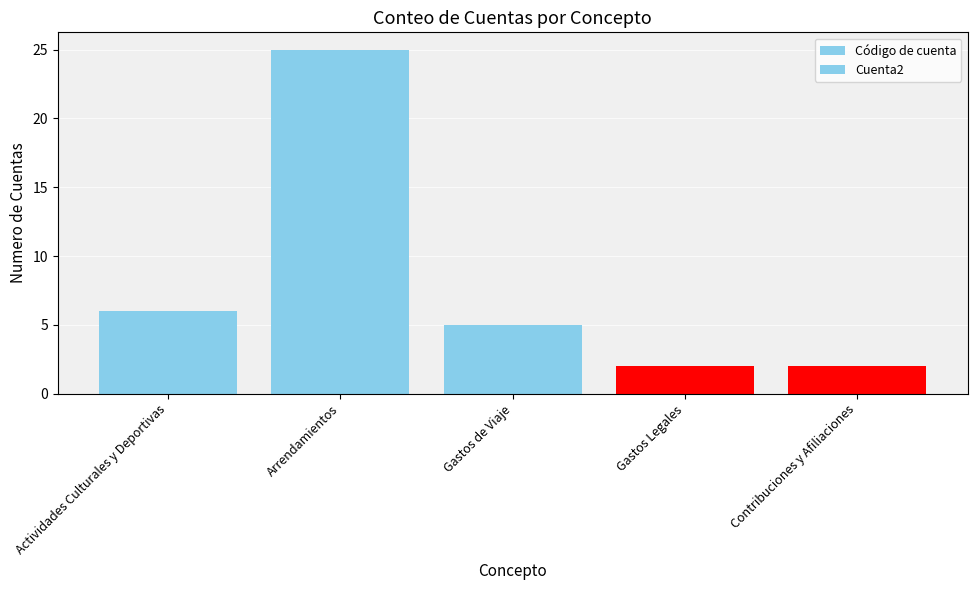

Reading right to left, transcribe all the data shown in this chart.

Código de cuenta: 2	2	5	25	6
Cuenta2: 2	2	5	25	6